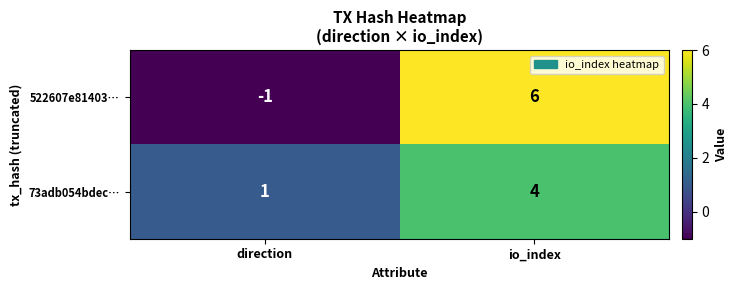

Count the number of data series in this chart.

2